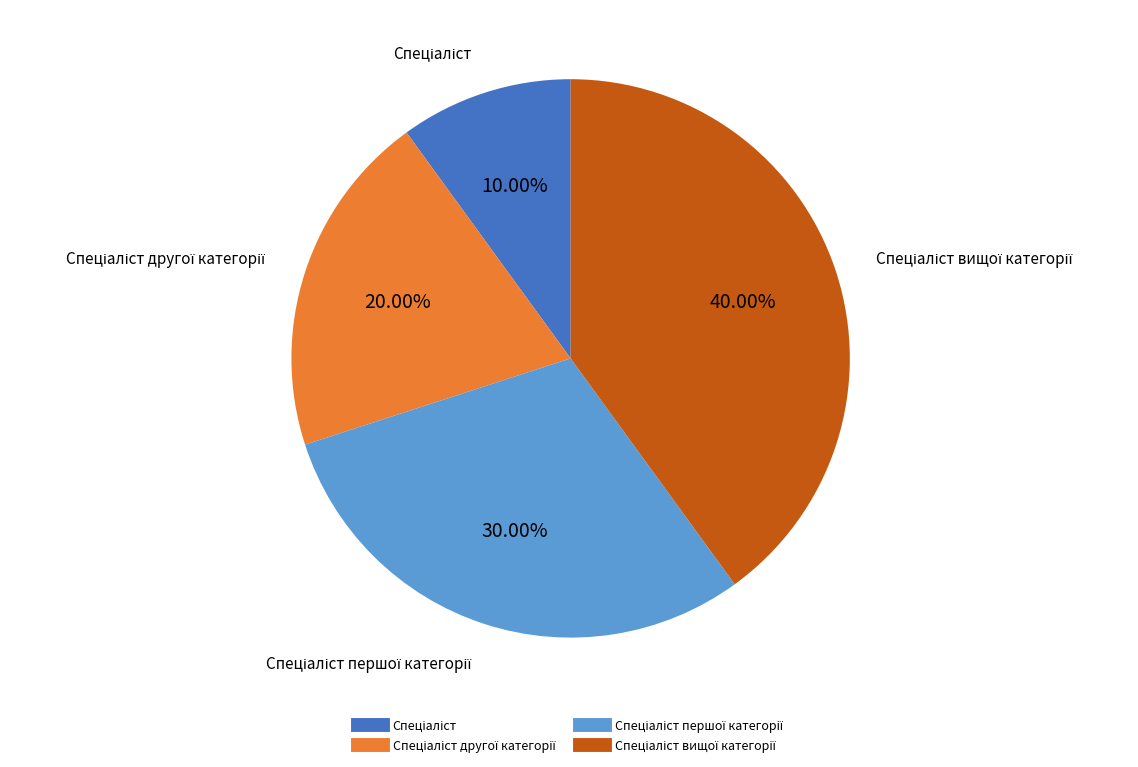

Does any single category account for the majority?

No